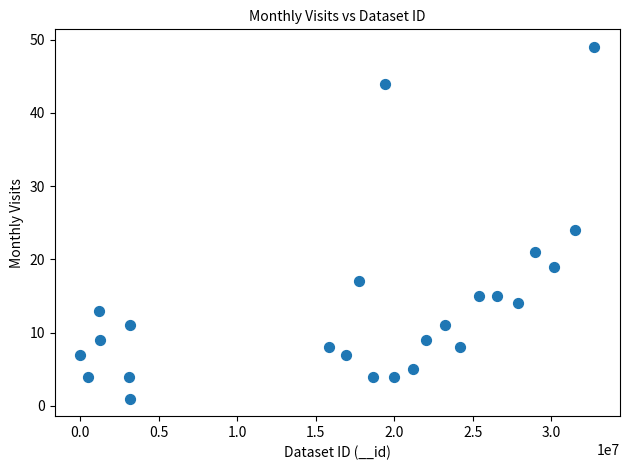

What is the range of Y values (max minus min)?

48